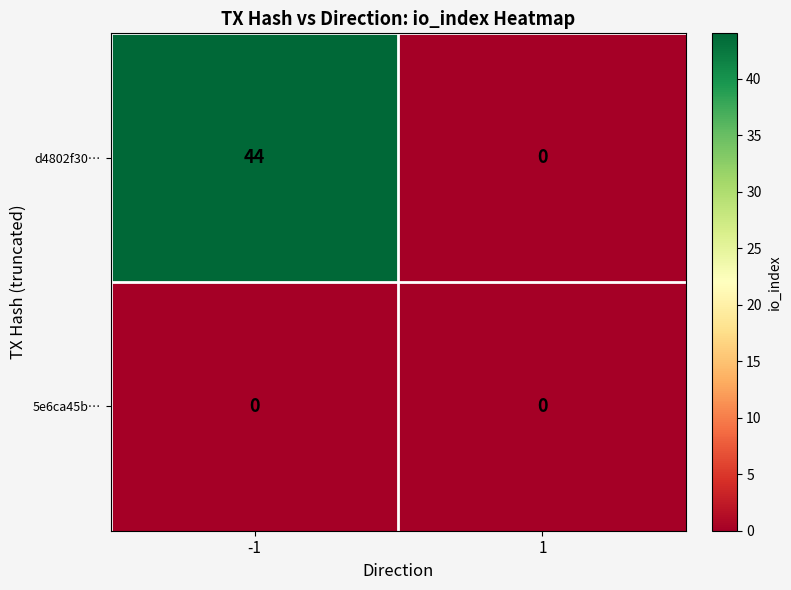

At how many categories does at least one series exceed 25?

1